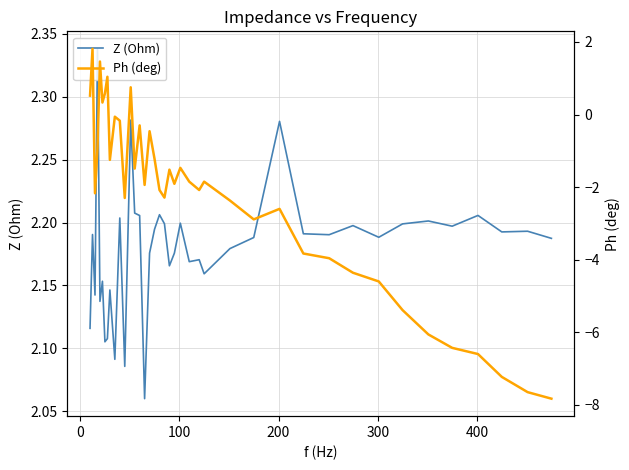

What are all the series names shown in the legend?

Z (Ohm), Ph (deg)